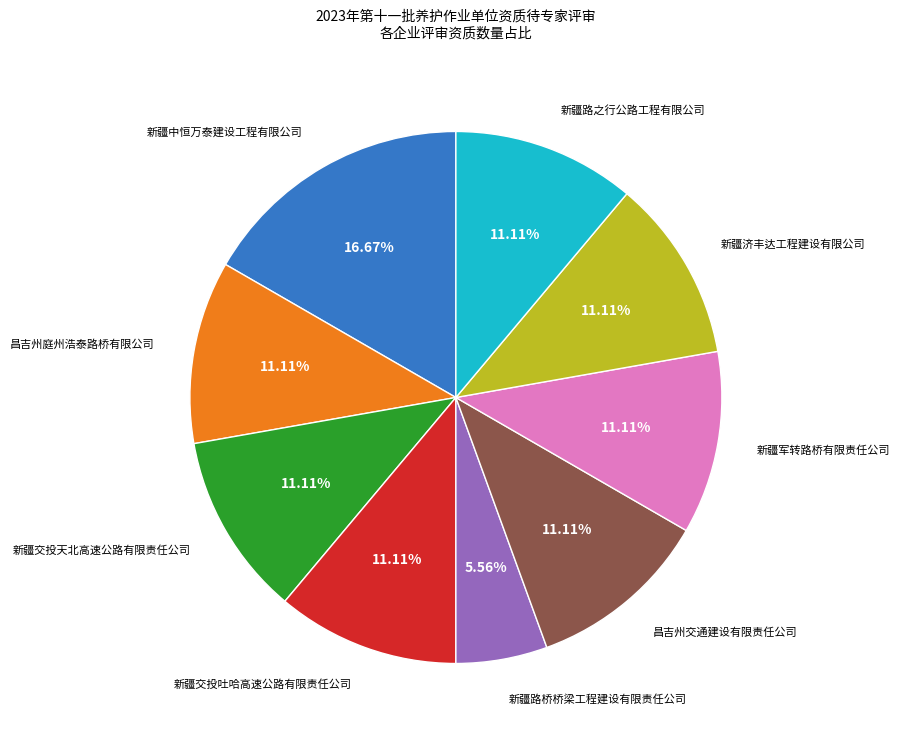

Does any single category account for the majority?

No